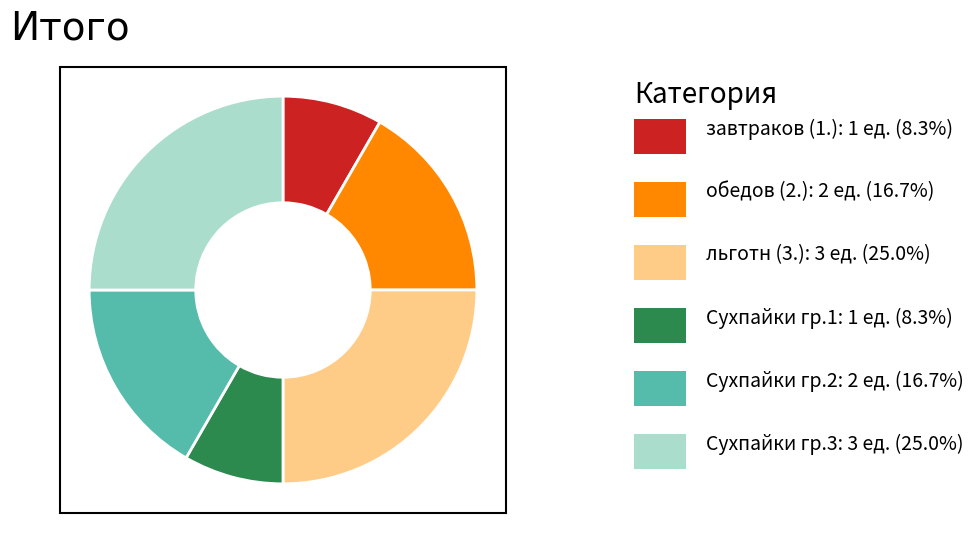

How many slices are in this pie chart?

6